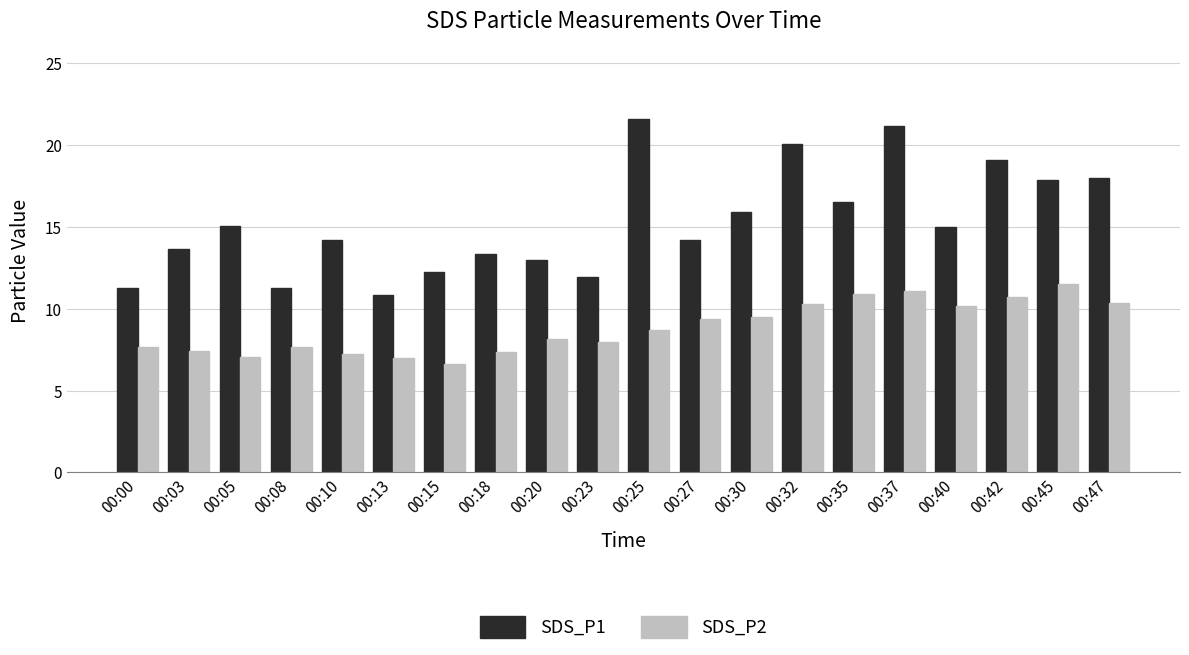

True or false: SDS_P1 has a value of 32.7 at 00:37.

False